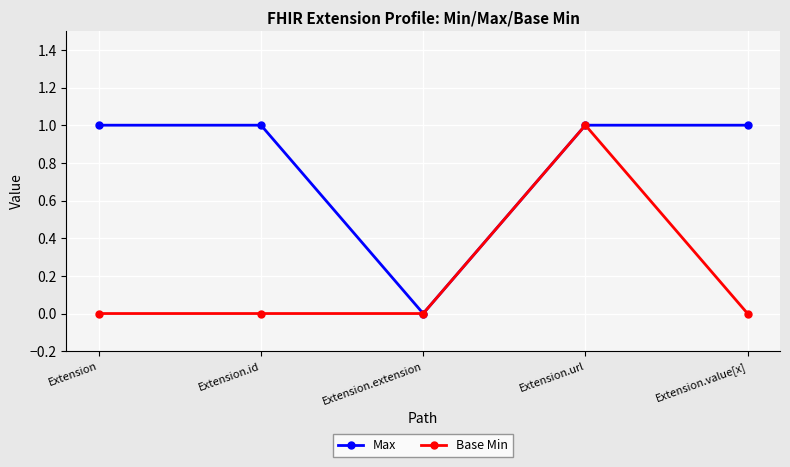

Reading left to right, extract all data points from this chart.

Max: 1	1	0	1	1
Base Min: 0	0	0	1	0